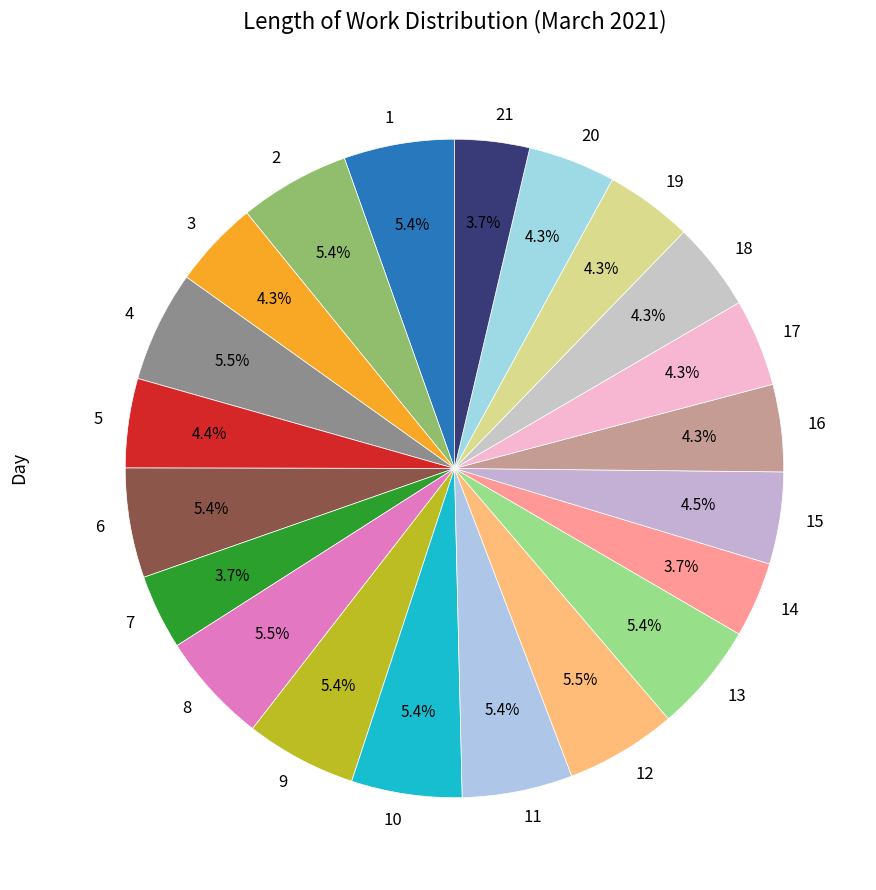

Approximately how many times larger is the value at 10 compared to 2?

1.0